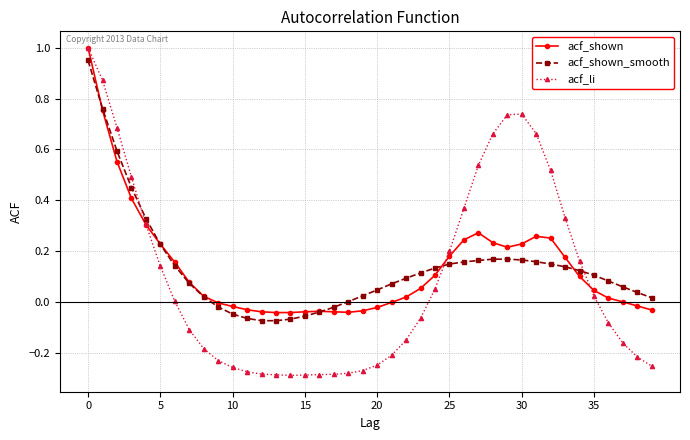

Which series has the largest range (max minus min)?

acf_li